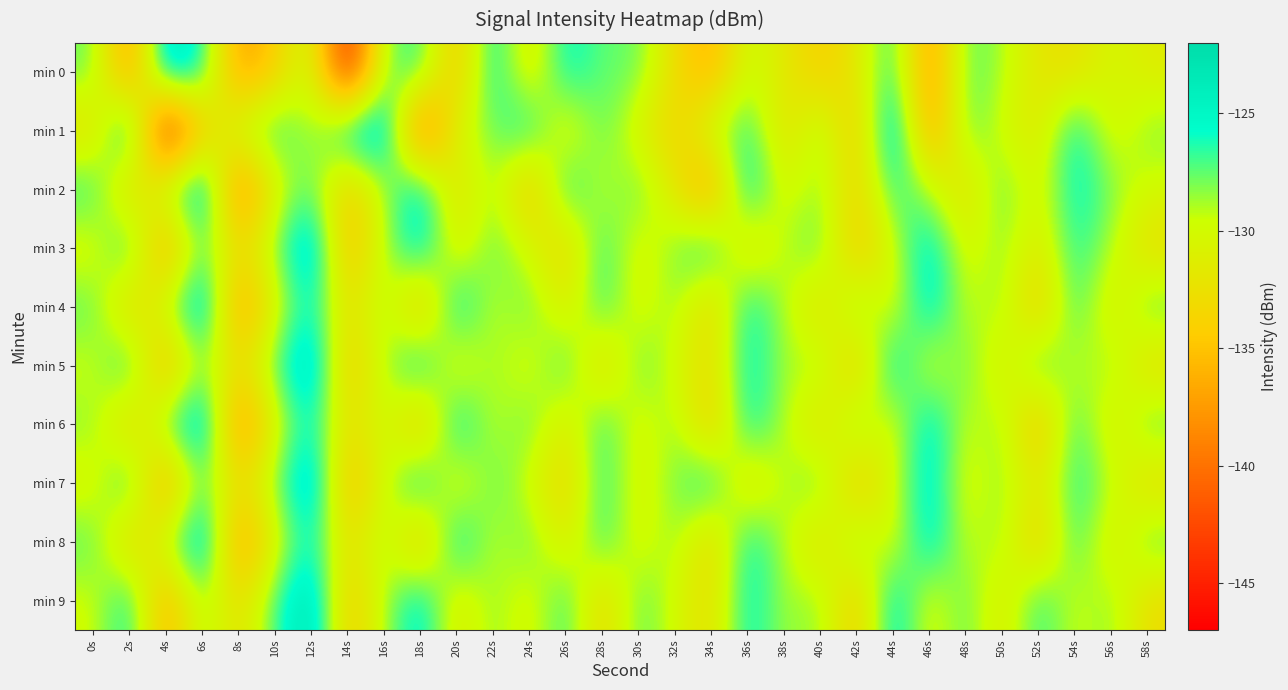

Reading left to right, what are all the values shown in this chart?

min 0: 0s=-127.5	2s=-138.6	4s=-122.5	6s=-125.5	8s=-137.7	10s=-134.5	12s=-128.8	14s=-146.0	16s=-128.2	18s=-126.1	20s=-135.6	22s=-124.7	24s=-132.4	26s=-125.0	28s=-127.8	30s=-127.4	32s=-132.9	34s=-136.5	36s=-129.3	38s=-131.6	40s=-134.3	42s=-131.9	44s=-125.7	46s=-138.4	48s=-127.0	50s=-128.8	52s=-132.1	54s=-132.7	56s=-130.1	58s=-131.5
min 1: 0s=-133.0	2s=-122.4	4s=-146.7	6s=-134.5	8s=-129.0	10s=-125.6	12s=-129.4	14s=-123.9	16s=-122.2	18s=-141.9	20s=-130.0	22s=-128.0	24s=-125.0	26s=-132.0	28s=-127.0	30s=-131.0	32s=-134.0	34s=-129.0	36s=-126.0	38s=-133.0	40s=-128.0	42s=-135.0	44s=-122.0	46s=-138.0	48s=-127.0	50s=-130.0	52s=-132.0	54s=-125.0	56s=-131.0	58s=-128.0
min 2: 0s=-126.0	2s=-134.0	4s=-128.0	6s=-122.0	8s=-140.0	10s=-131.0	12s=-127.0	14s=-135.0	16s=-129.0	18s=-124.0	20s=-133.0	22s=-128.0	24s=-136.0	26s=-125.0	28s=-130.0	30s=-127.0	32s=-132.0	34s=-138.0	36s=-124.0	38s=-131.0	40s=-128.0	42s=-134.0	44s=-126.0	46s=-129.0	48s=-133.0	50s=-127.0	52s=-131.0	54s=-125.0	56s=-128.0	58s=-130.0
min 3: 0s=-131.0	2s=-125.0	4s=-138.0	6s=-127.0	8s=-133.0	10s=-128.0	12s=-122.0	14s=-136.0	16s=-129.0	18s=-124.0	20s=-132.0	22s=-127.0	24s=-130.0	26s=-134.0	28s=-126.0	30s=-131.0	32s=-128.0	34s=-125.0	36s=-133.0	38s=-129.0	40s=-127.0	42s=-135.0	44s=-130.0	46s=-124.0	48s=-131.0	50s=-128.0	52s=-132.0	54s=-126.0	56s=-129.0	58s=-133.0
min 4: 0s=-127.0	2s=-134.0	4s=-129.0	6s=-122.0	8s=-138.0	10s=-131.0	12s=-125.0	14s=-133.0	16s=-128.0	18s=-136.0	20s=-124.0	22s=-130.0	24s=-127.0	26s=-132.0	28s=-126.0	30s=-131.0	32s=-128.0	34s=-134.0	36s=-125.0	38s=-129.0	40s=-133.0	42s=-127.0	44s=-131.0	46s=-124.0	48s=-130.0	50s=-128.0	52s=-135.0	54s=-126.0	56s=-132.0	58s=-127.0
min 5: 0s=-130.0	2s=-125.0	4s=-137.0	6s=-128.0	8s=-133.0	10s=-127.0	12s=-122.0	14s=-135.0	16s=-129.0	18s=-124.0	20s=-132.0	22s=-128.0	24s=-131.0	26s=-126.0	28s=-134.0	30s=-127.0	32s=-130.0	34s=-133.0	36s=-125.0	38s=-129.0	40s=-128.0	42s=-135.0	44s=-124.0	46s=-131.0	48s=-127.0	50s=-132.0	52s=-126.0	54s=-130.0	56s=-128.0	58s=-133.0
min 6: 0s=-128.0	2s=-134.0	4s=-127.0	6s=-122.0	8s=-139.0	10s=-131.0	12s=-125.0	14s=-133.0	16s=-129.0	18s=-136.0	20s=-124.0	22s=-130.0	24s=-127.0	26s=-132.0	28s=-126.0	30s=-131.0	32s=-128.0	34s=-135.0	36s=-125.0	38s=-129.0	40s=-133.0	42s=-127.0	44s=-131.0	46s=-124.0	48s=-130.0	50s=-128.0	52s=-136.0	54s=-126.0	56s=-132.0	58s=-127.0
min 7: 0s=-131.0	2s=-125.0	4s=-138.0	6s=-127.0	8s=-133.0	10s=-128.0	12s=-122.0	14s=-136.0	16s=-130.0	18s=-124.0	20s=-132.0	22s=-127.0	24s=-130.0	26s=-134.0	28s=-126.0	30s=-131.0	32s=-128.0	34s=-125.0	36s=-133.0	38s=-129.0	40s=-127.0	42s=-135.0	44s=-130.0	46s=-124.0	48s=-131.0	50s=-128.0	52s=-132.0	54s=-126.0	56s=-129.0	58s=-133.0
min 8: 0s=-127.0	2s=-134.0	4s=-129.0	6s=-122.0	8s=-138.0	10s=-131.0	12s=-125.0	14s=-133.0	16s=-128.0	18s=-136.0	20s=-124.0	22s=-130.0	24s=-127.0	26s=-132.0	28s=-126.0	30s=-131.0	32s=-128.0	34s=-134.0	36s=-125.0	38s=-129.0	40s=-133.0	42s=-127.0	44s=-131.0	46s=-124.0	48s=-130.0	50s=-128.0	52s=-135.0	54s=-126.0	56s=-132.0	58s=-127.0
min 9: 0s=-130.0	2s=-125.0	4s=-137.0	6s=-128.0	8s=-133.0	10s=-127.0	12s=-122.0	14s=-135.0	16s=-129.0	18s=-124.0	20s=-132.0	22s=-128.0	24s=-131.0	26s=-126.0	28s=-134.0	30s=-127.0	32s=-130.0	34s=-133.0	36s=-125.0	38s=-129.0	40s=-128.0	42s=-135.0	44s=-124.0	46s=-131.0	48s=-127.0	50s=-132.0	52s=-126.0	54s=-130.0	56s=-128.0	58s=-133.0